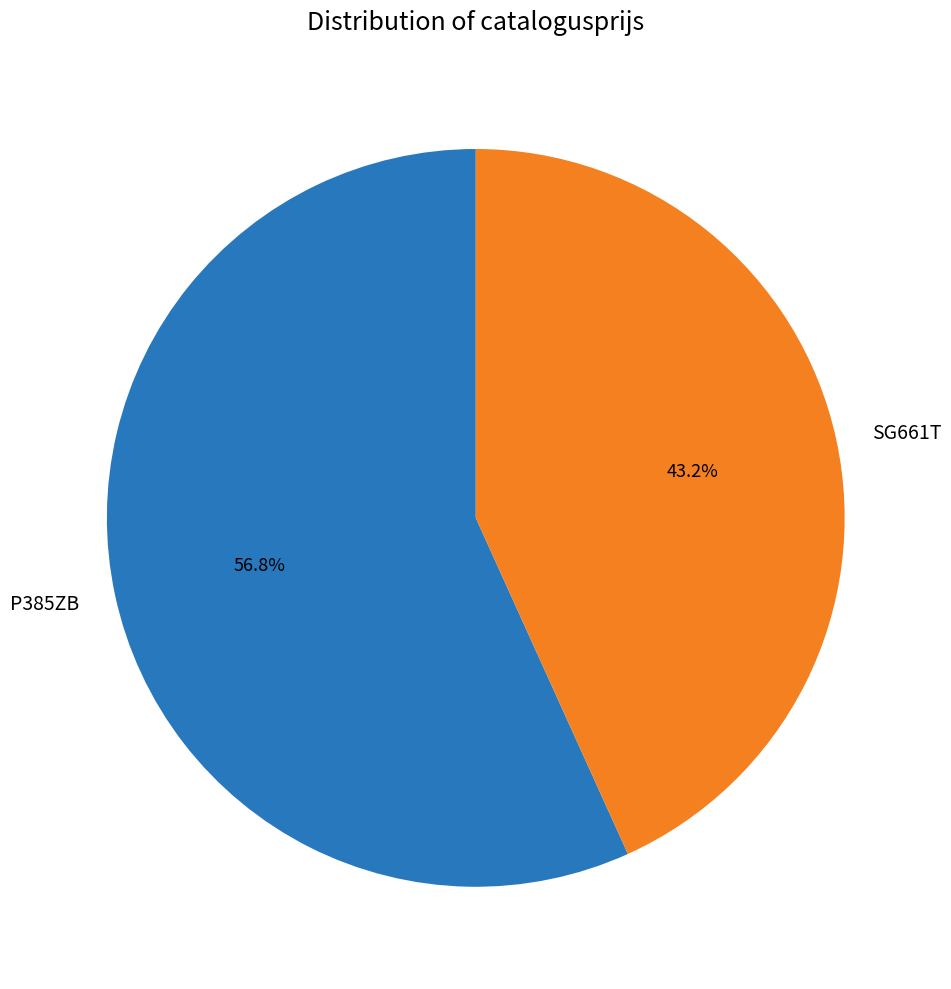

Is it true that SG661T is 43% of the pie?

True